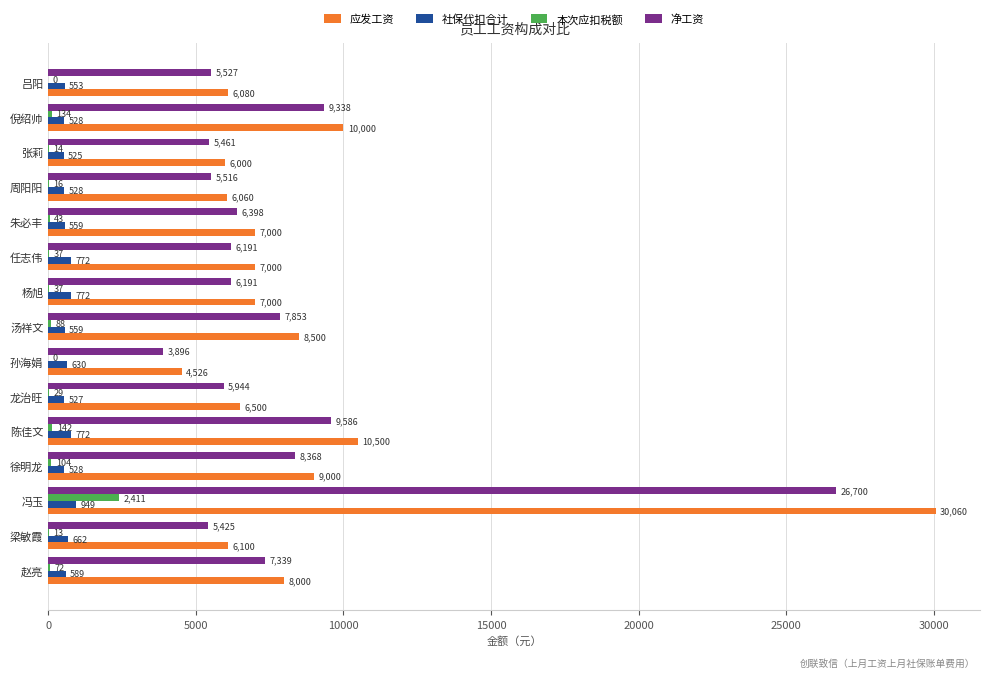

At which category is the sum across all series the highest?

冯玉